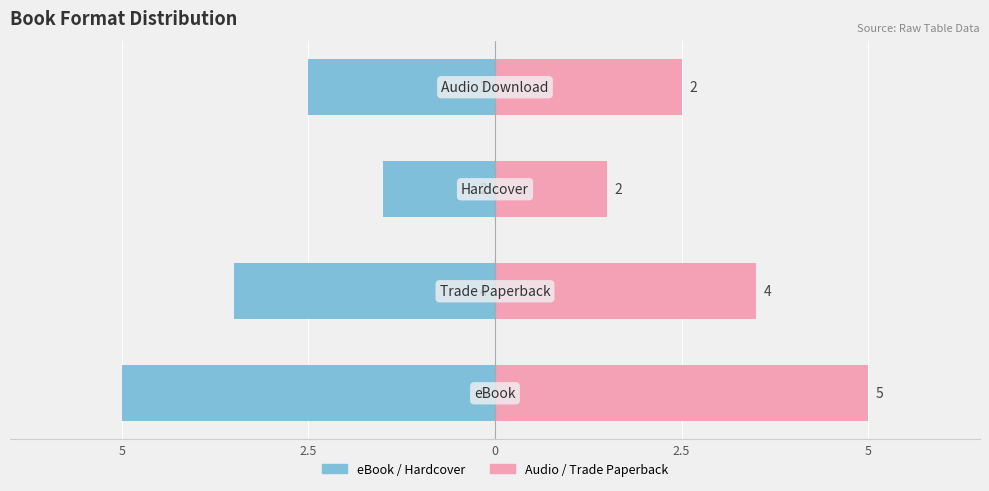

What value does the Audio / Trade Paperback series have at 0?

1.5